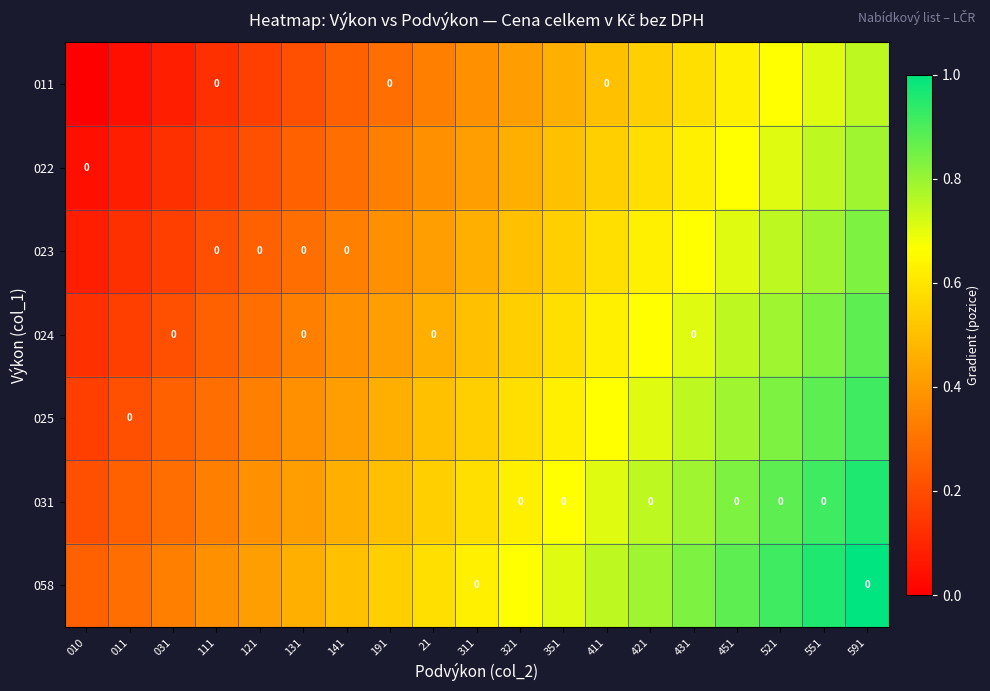

Read the 011 value at 311.

0.4